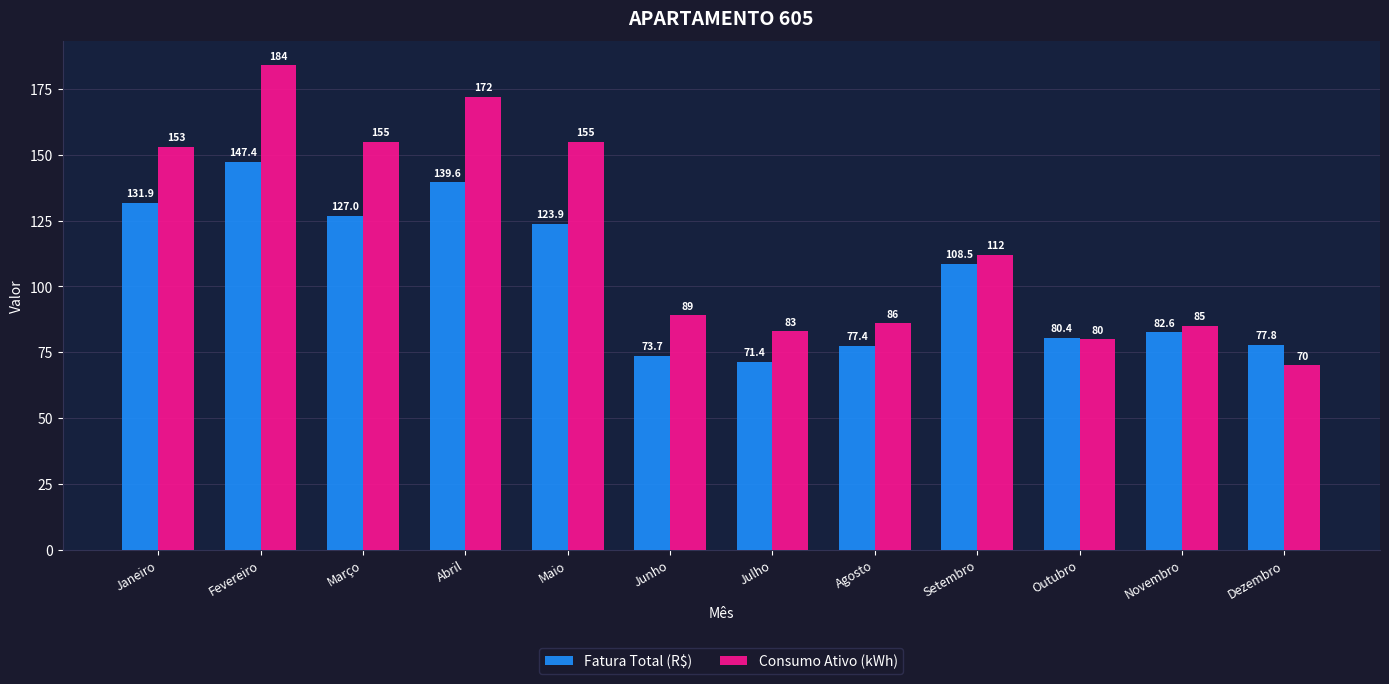

Read the Fatura Total (R$) value at Janeiro.

131.9